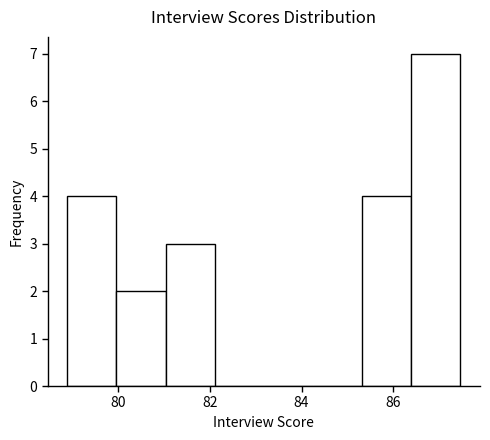

Reading left to right, transcribe this chart: for each bar, give the range it covers on the x-axis and its height. Neither the bar edges nor the heights are printed on the chart, so give them approximately, as read against the axes.

79.0 to 80.0: 4
80.0 to 81.0: 2
81.0 to 82.2: 3
82.2 to 83.2: 0
83.2 to 84.2: 0
84.2 to 85.4: 0
85.4 to 86.4: 4
86.4 to 87.4: 7